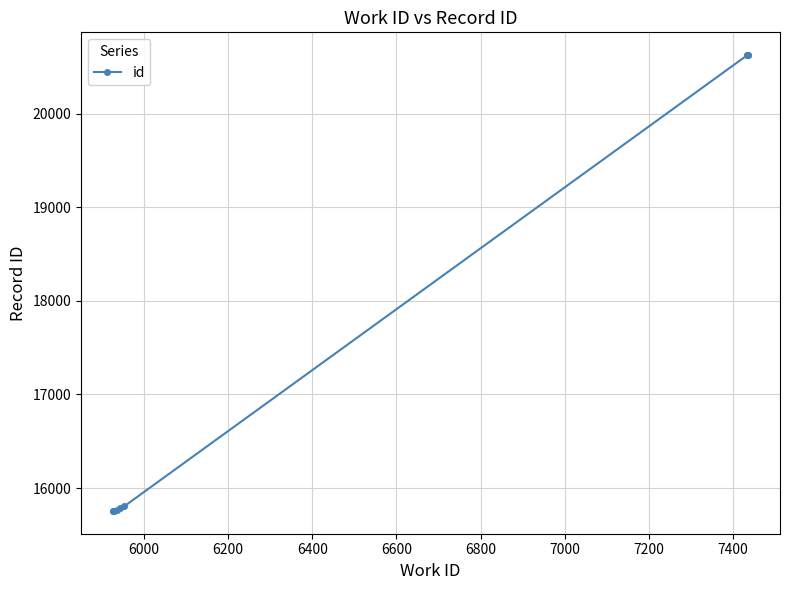

What is the greatest value displayed?

20627